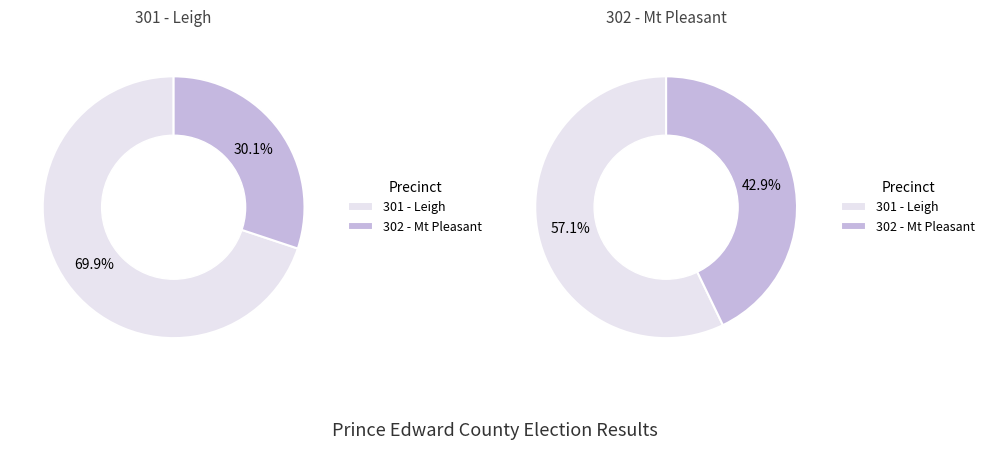

Between 301 - Leigh and 302 - Mt Pleasant, which is larger?

301 - Leigh